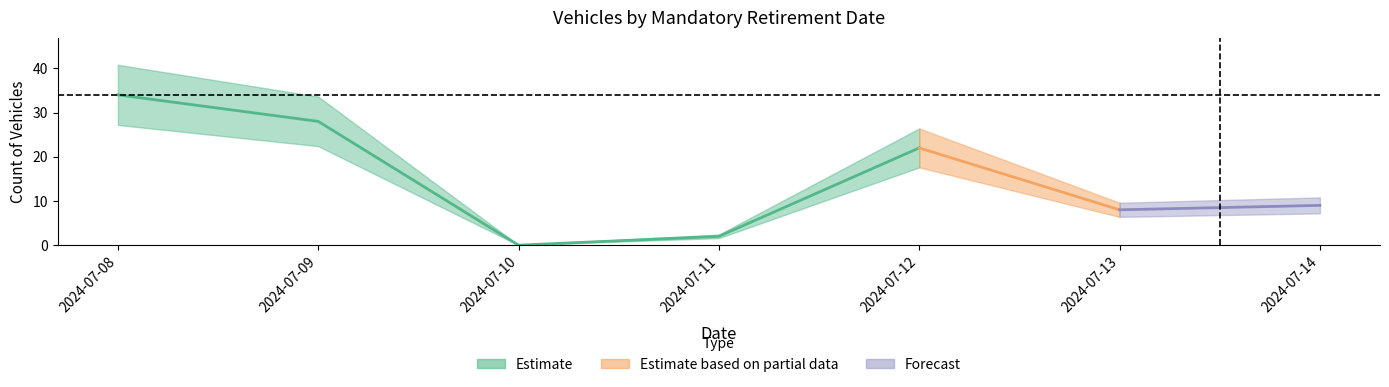

What is the sum of the values at 2024-07-09 and 2024-07-10?

28